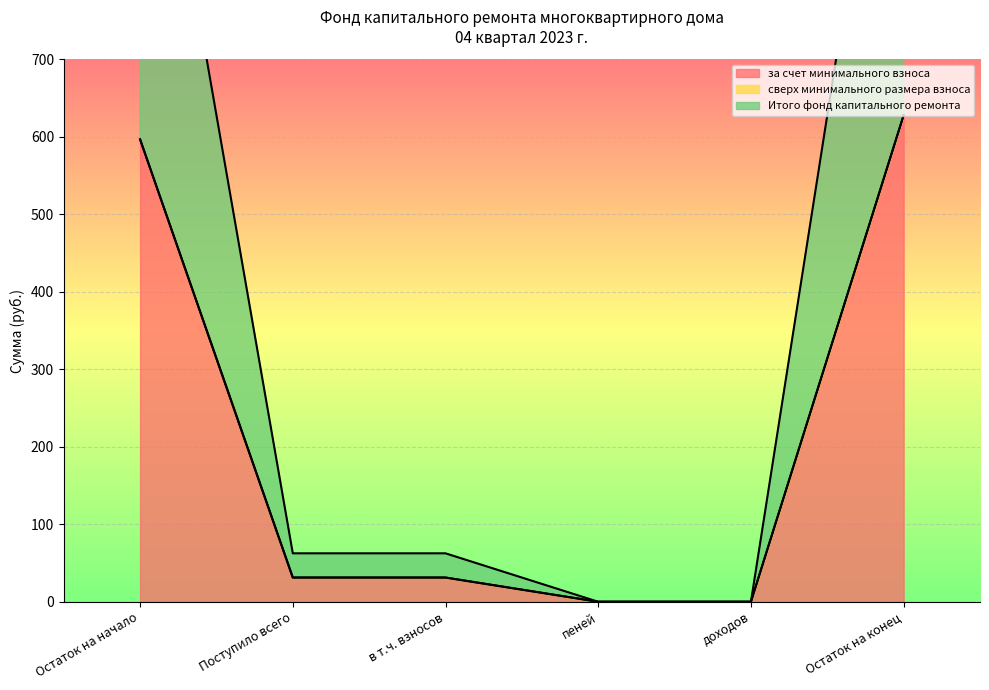

What value does the за счет минимального взноса series have at Остаток на начало?

596.6